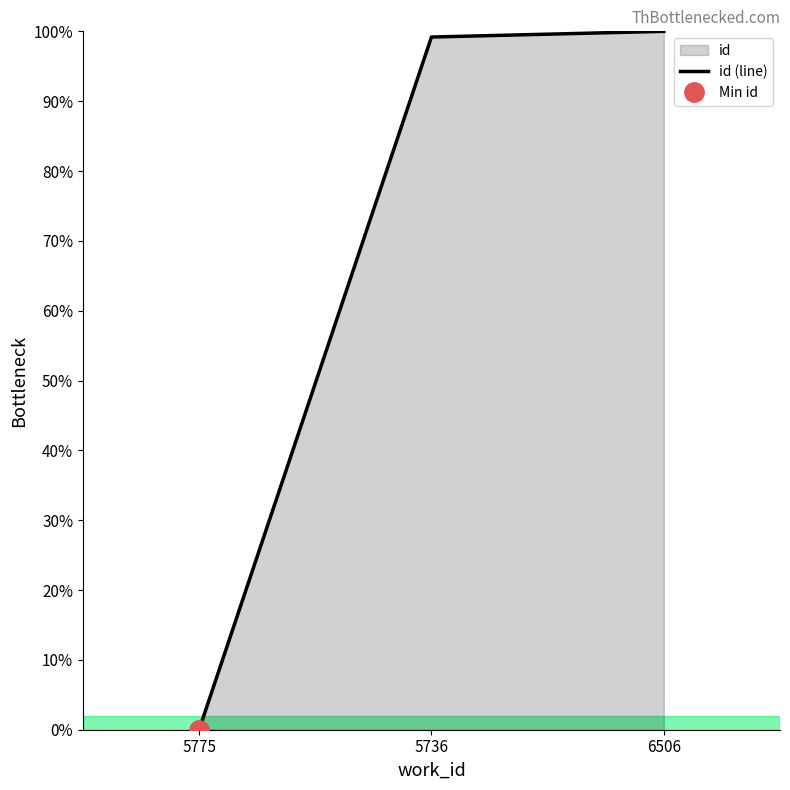

Where does the data first go above 99?

5736